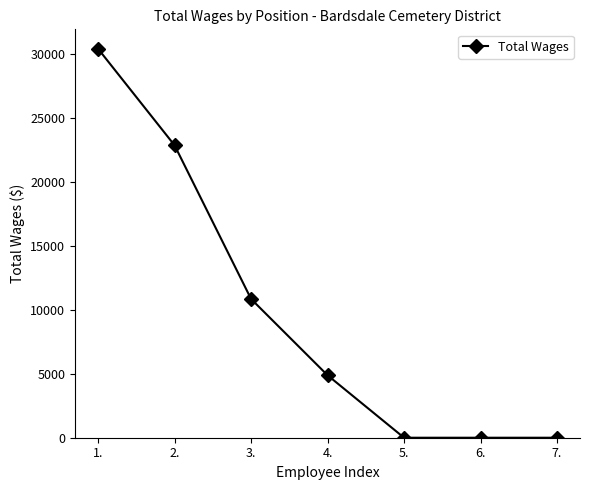

Is it true that the value at 7. is 0?

True